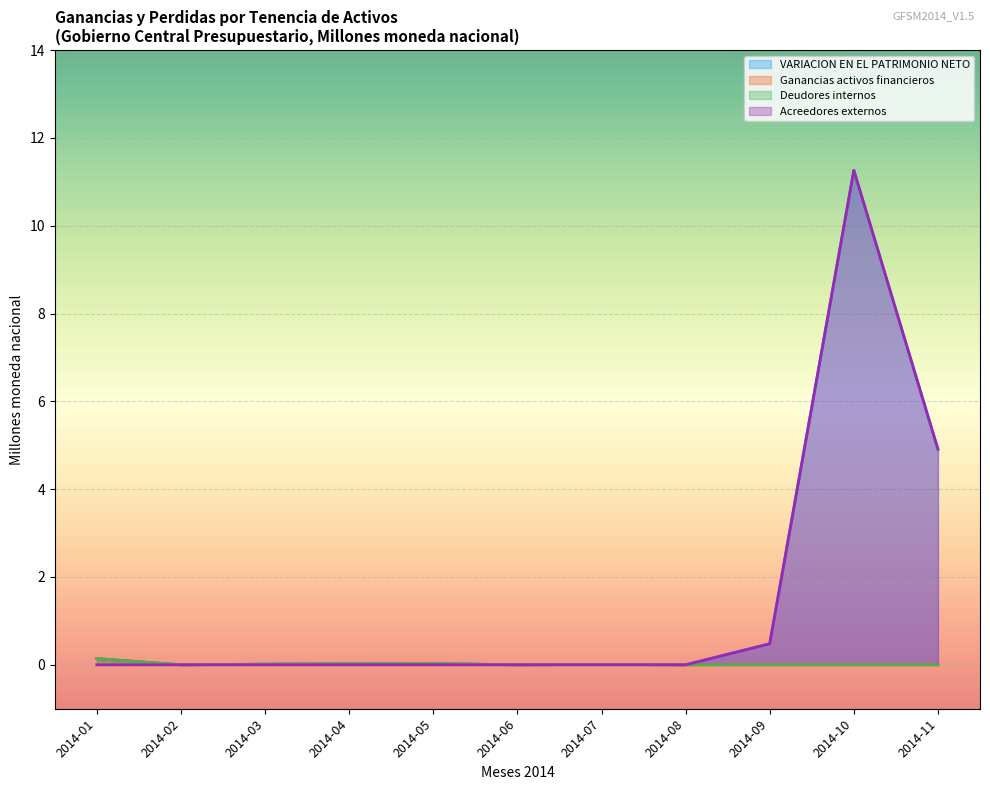

At how many categories does at least one series exceed 10?

1